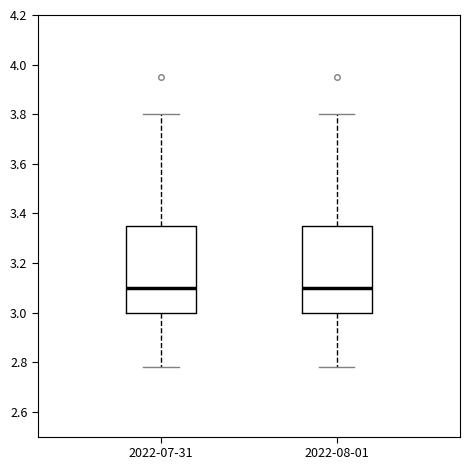

Reading left to right, transcribe this box plot: for each box, give where its median line is, the range the box spans, and where its two whiskers end, as read against the y-axis. The values are not printed on the chart, so give them approximately, as read against the axis.

2022-07-31: median 3.10, box 3.00 to 3.36, whiskers 2.78 to 3.80
2022-08-01: median 3.10, box 3.00 to 3.36, whiskers 2.78 to 3.80